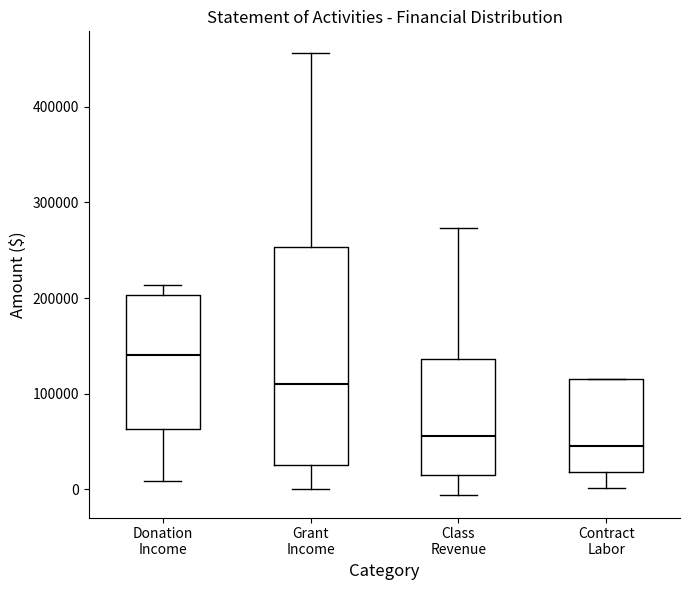

Where is the lower edge of the box for Contract Labor on the y-axis? The values are not printed on the chart, so give them approximately, as read against the axis.

20000